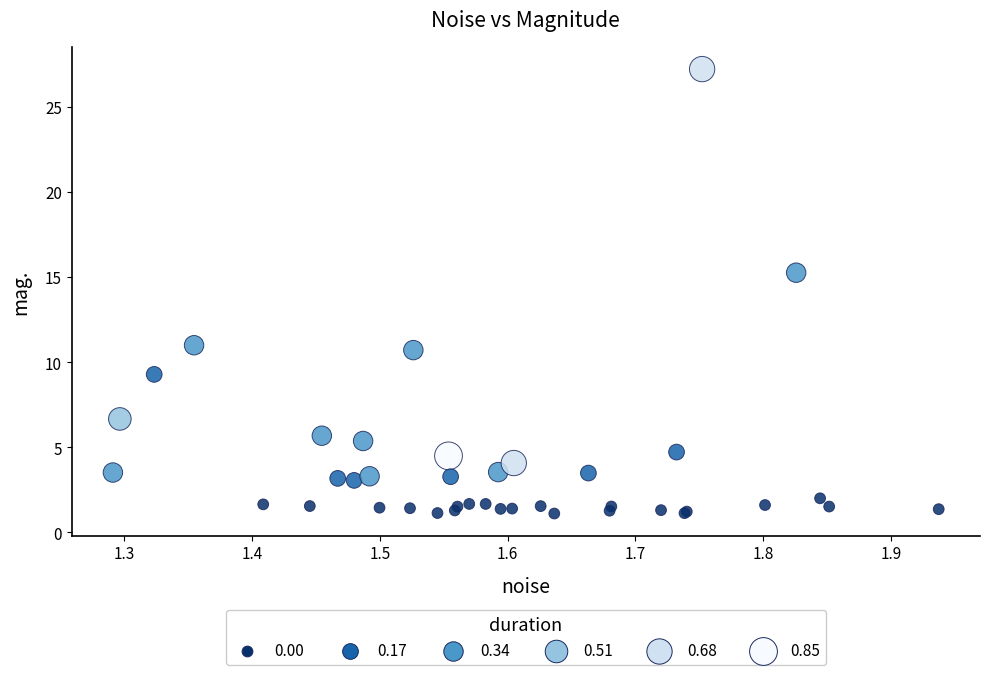

What Y value in the scatter plot is closest to 14?

15.3